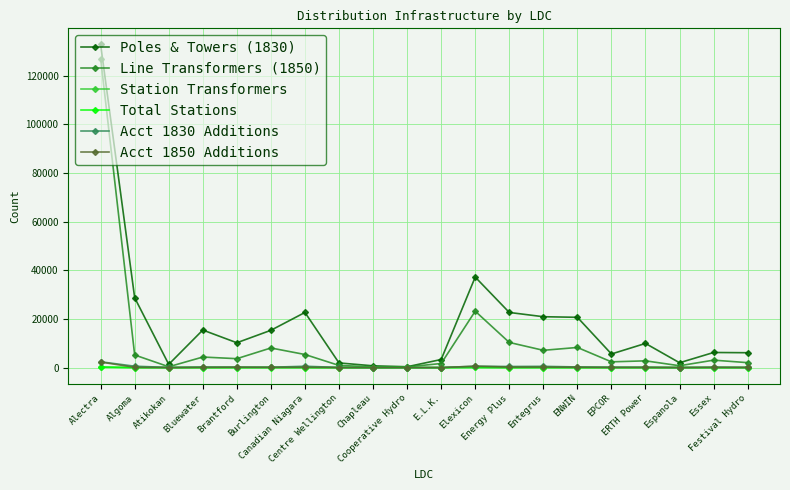

What is the greatest value displayed?

132866